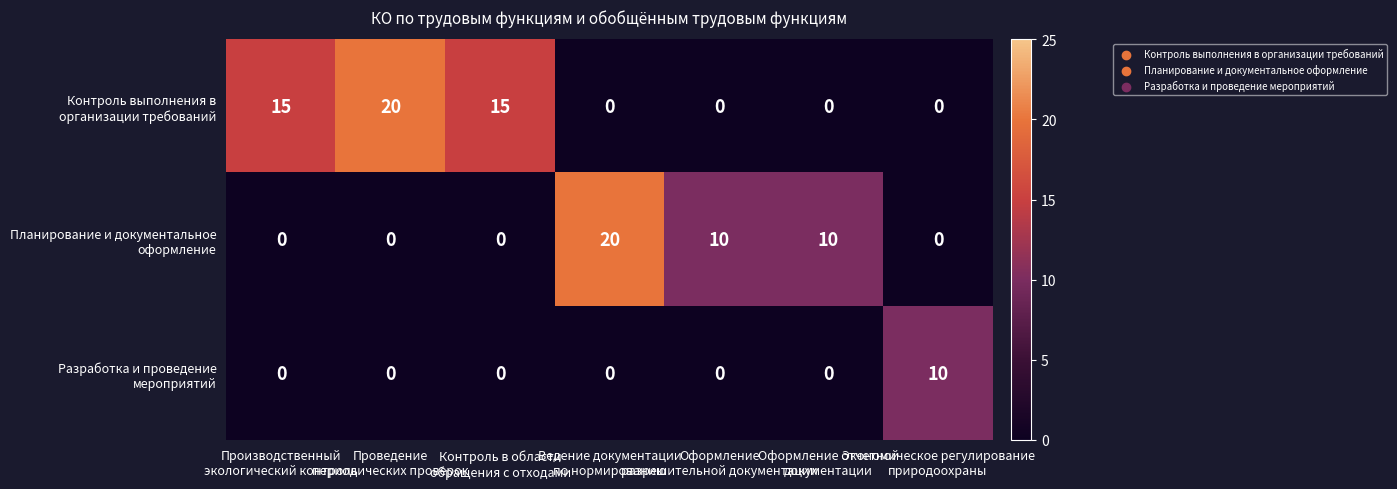

What is the maximum value shown in the chart?

20